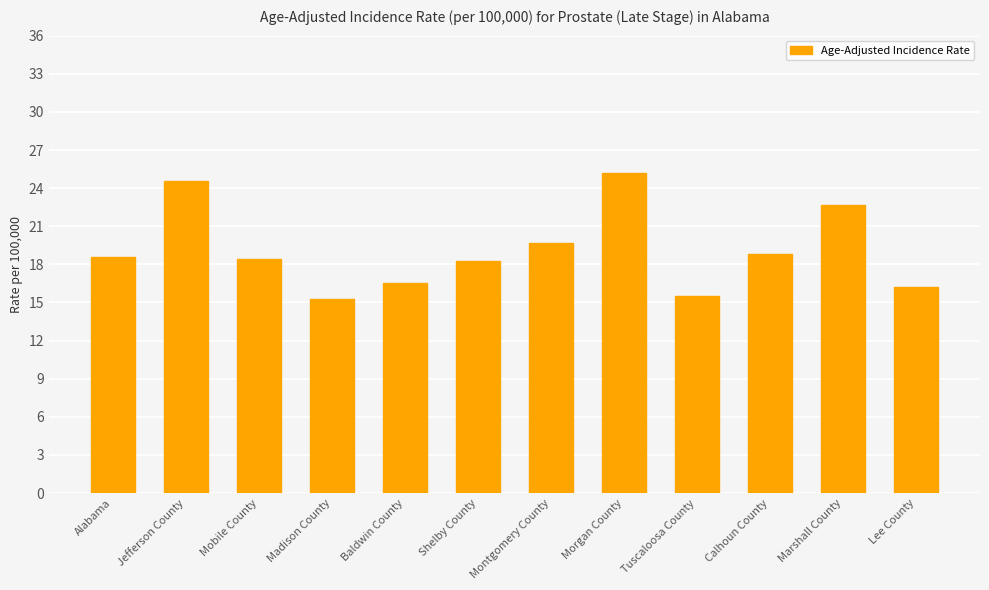

What is the sum of all values?

229.8